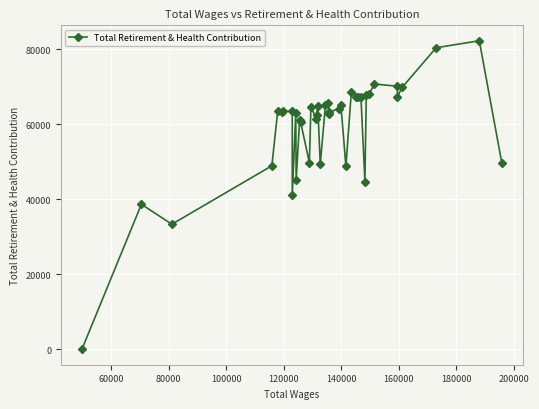

What is the greatest value displayed?

82245